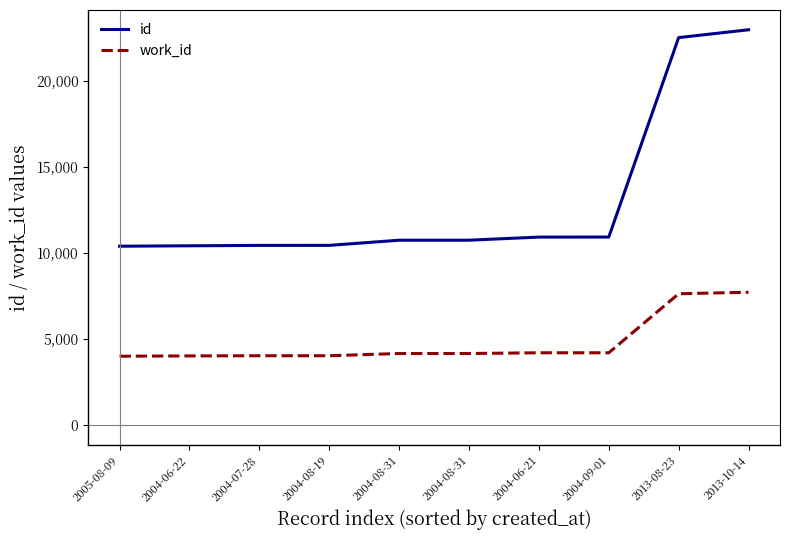

Which category has the highest value across all series?

2013-10-14